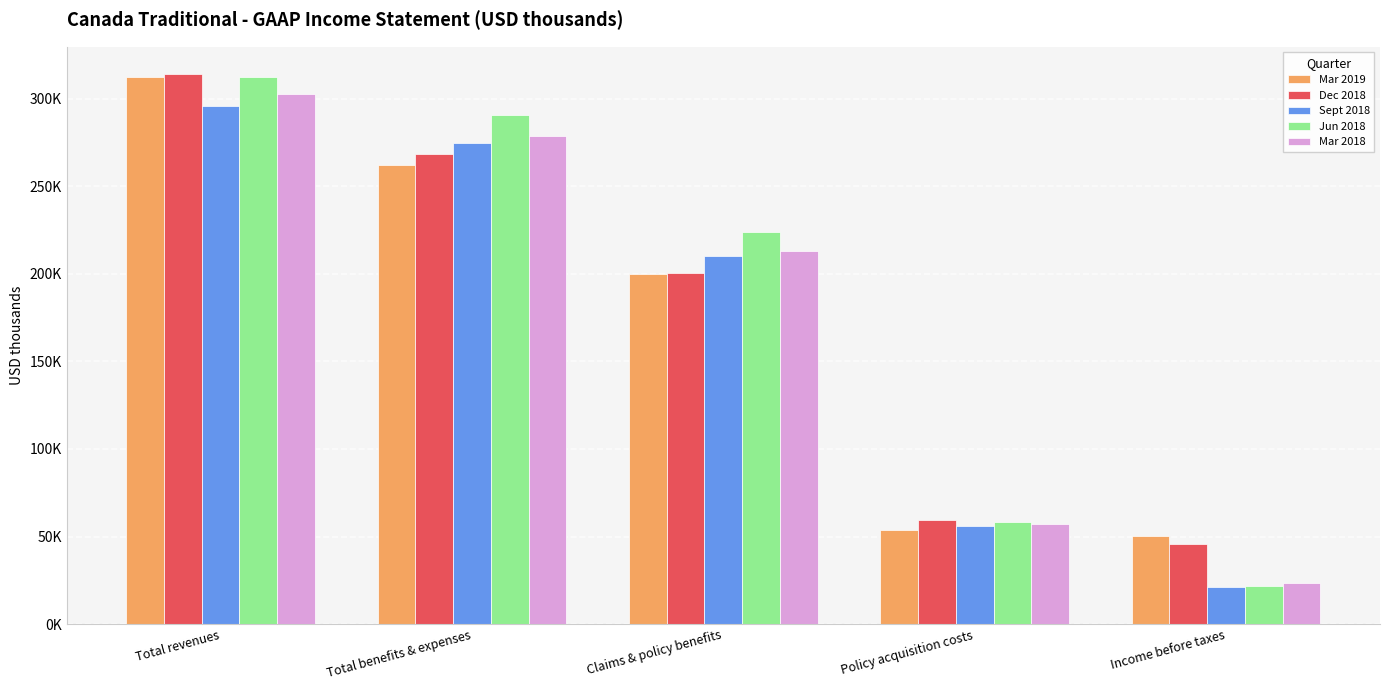

At which label does Dec 2018 first exceed 200693?

Total revenues